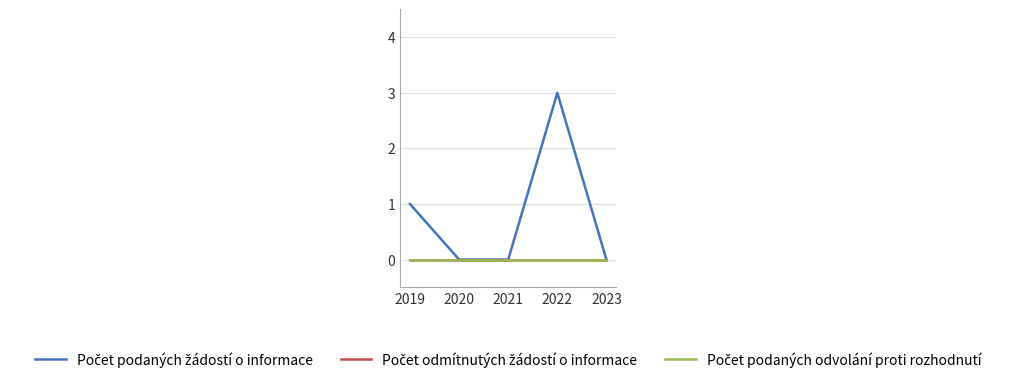

What is the difference between the maximum and second lowest values in the Počet podaných žádostí o informace series?

3